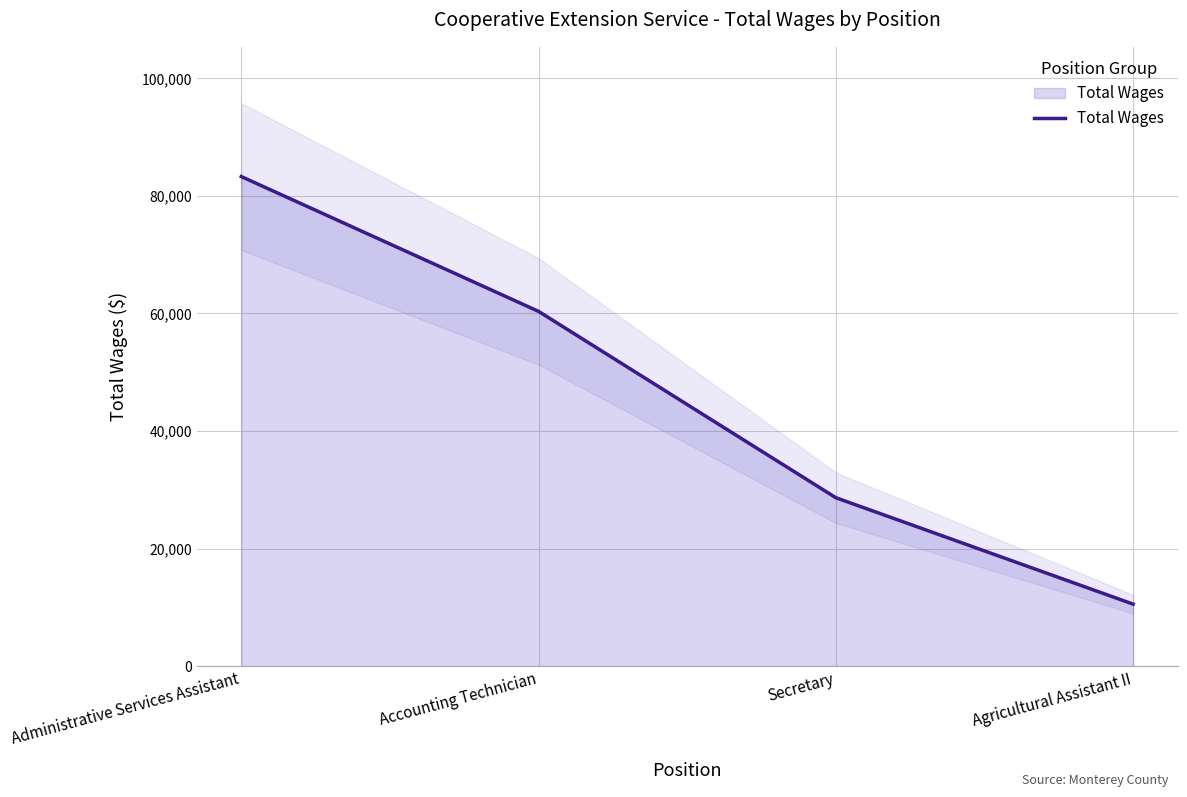

How many distinct data groups are displayed?

1